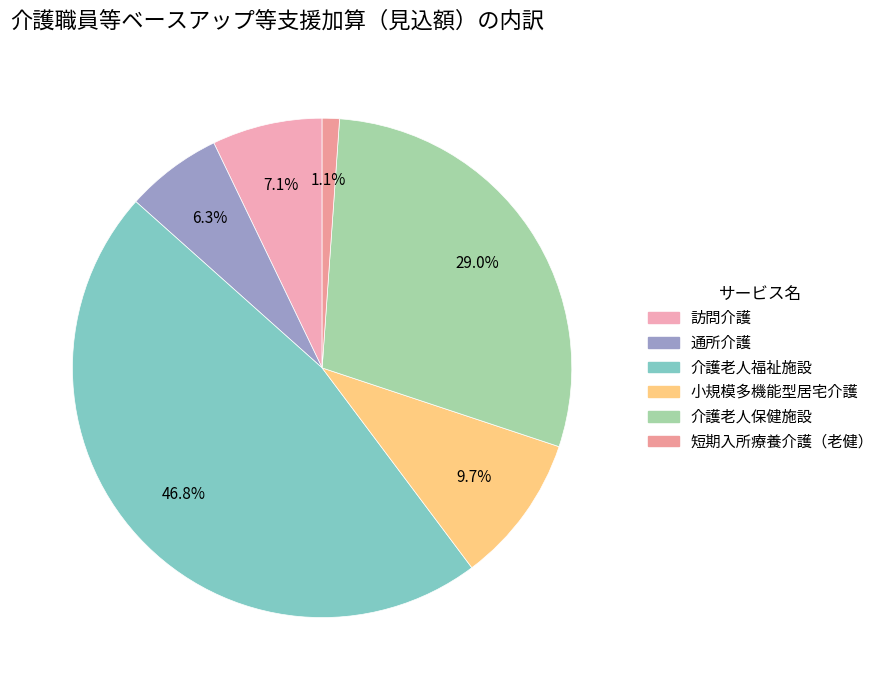

How many segments does this pie chart have?

6